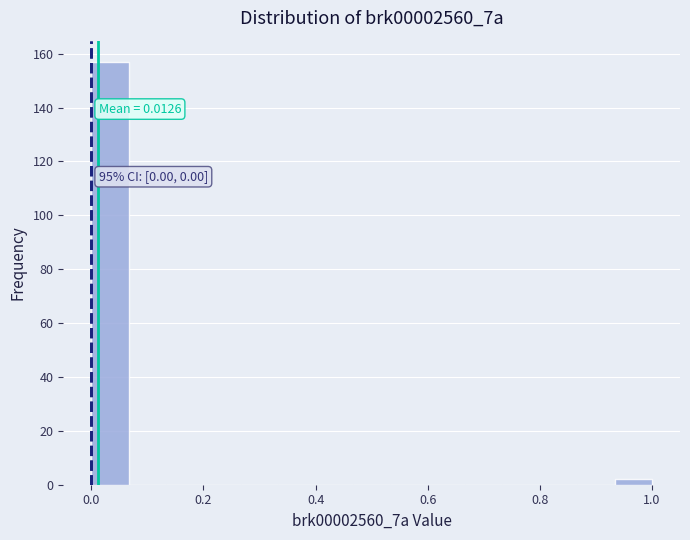

Read against the x-axis, roughly where is the centre of the tallest bar?

0.04